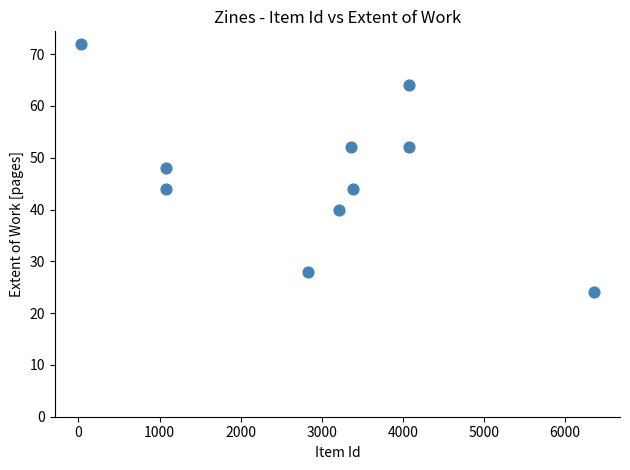

What is the range of X values (max minus min)?

6332